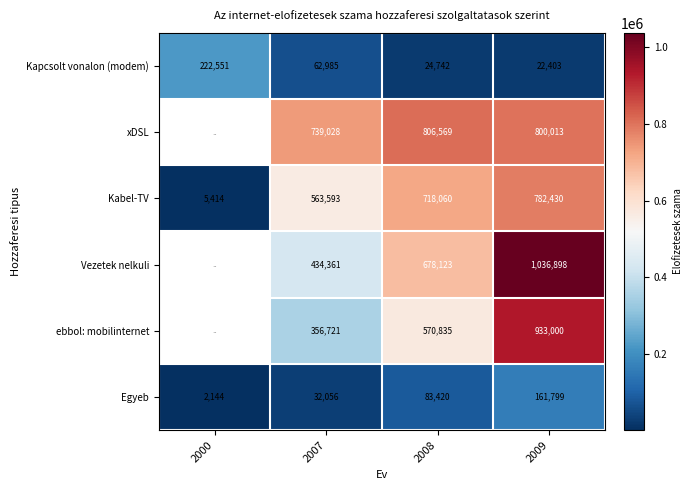

What is the highest value of the Kabel-TV series?

782430